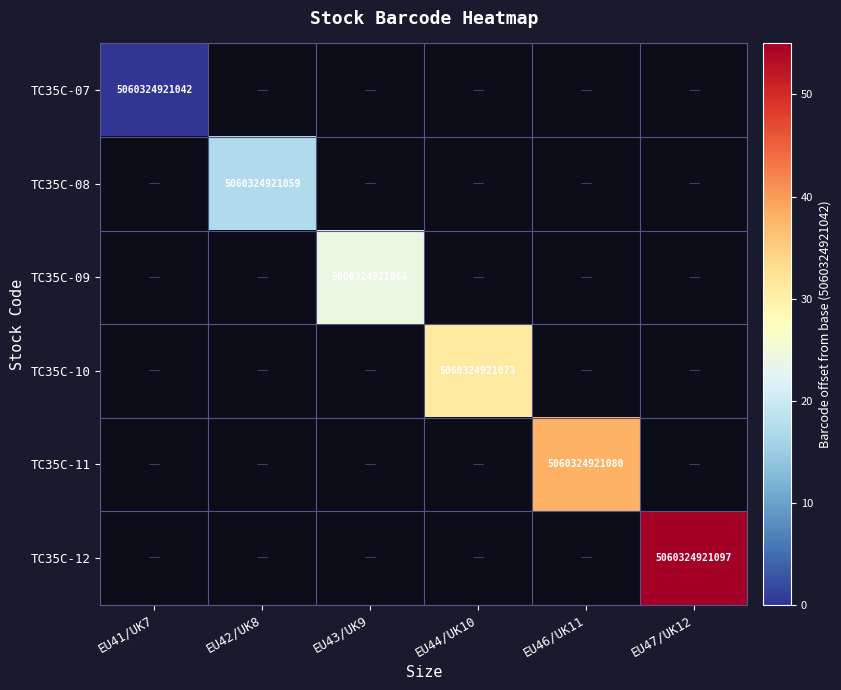

Which category has the lowest value in the TC35C-08 series?

EU41/UK7